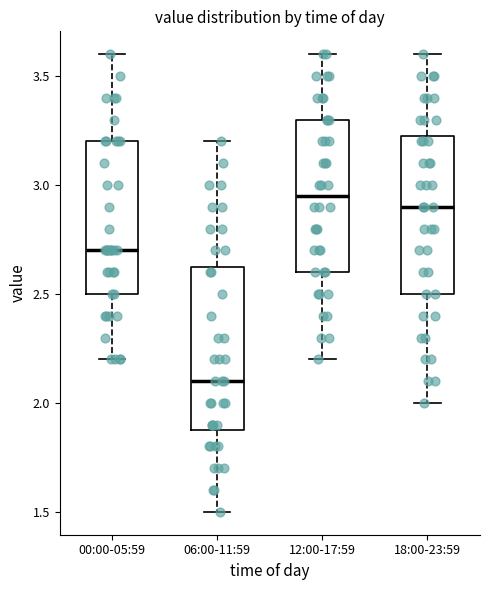

Which box's median line is the highest?

12:00-17:59